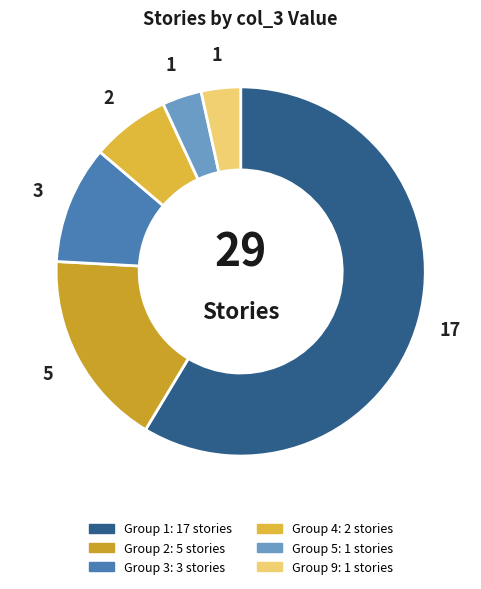

Which category has the biggest portion of the pie?

1